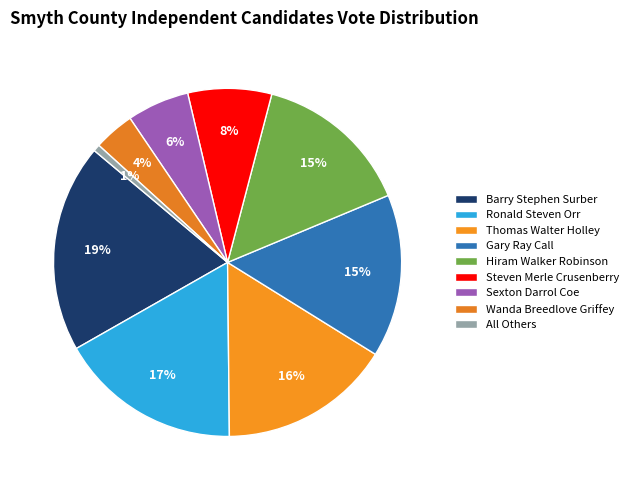

How many segments does this pie chart have?

9